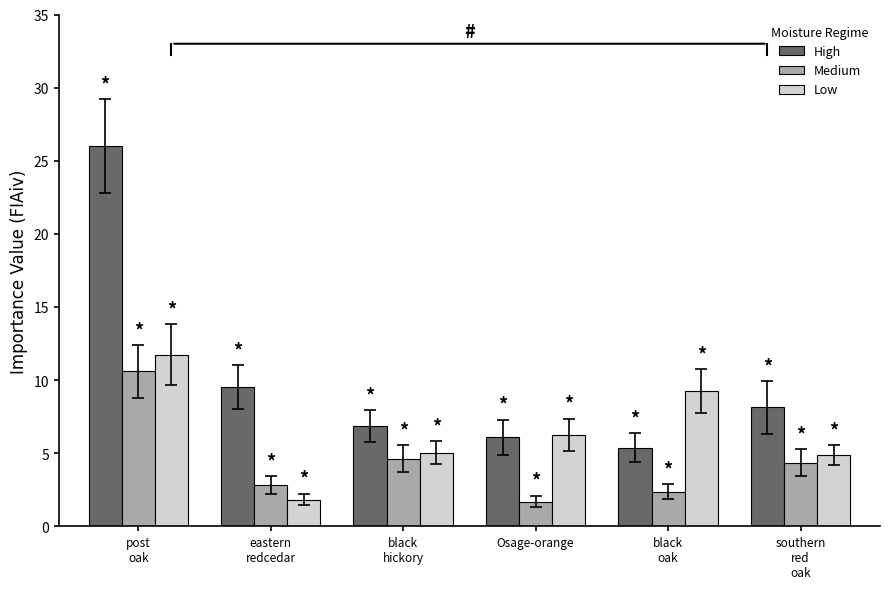

Does the chart contain any negative values?

No